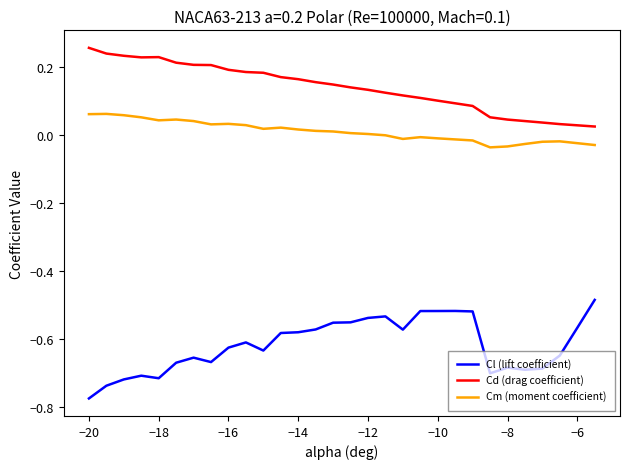

True or false: Cd (drag coefficient) and Cl (lift coefficient) intersect in this chart.

False